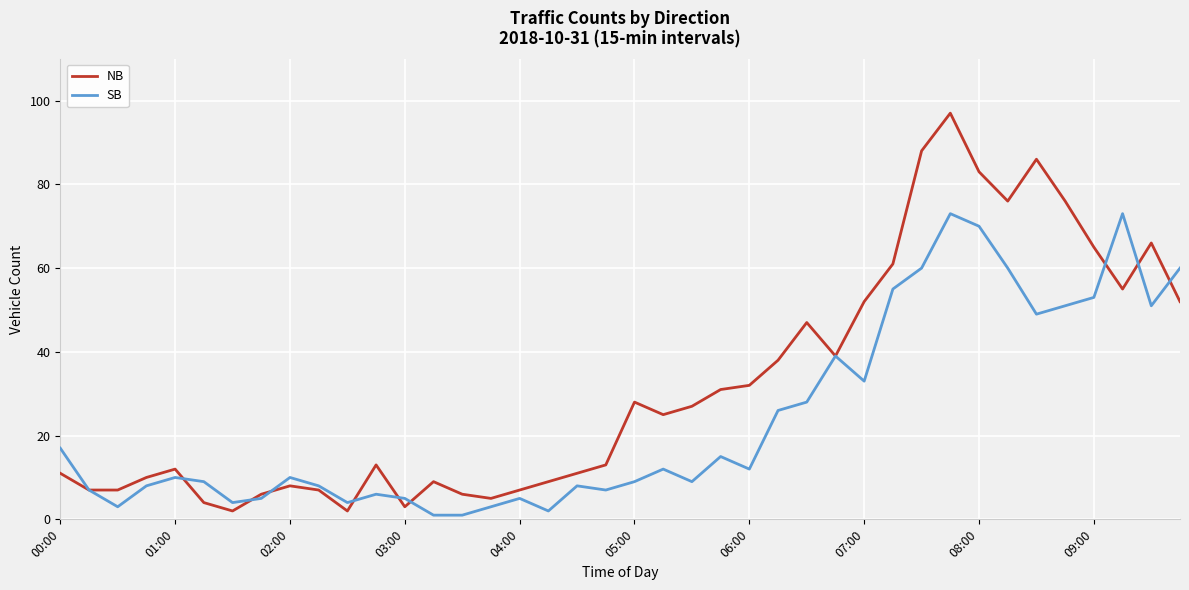

Rank the series by their maximum value, from highest to lowest.

NB, SB